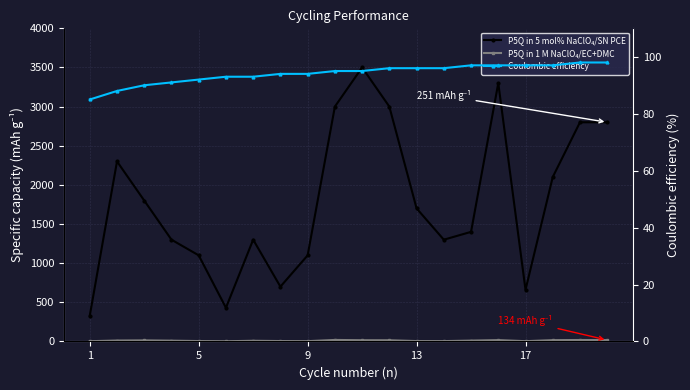

What is the label of the 12th point from the right?

9